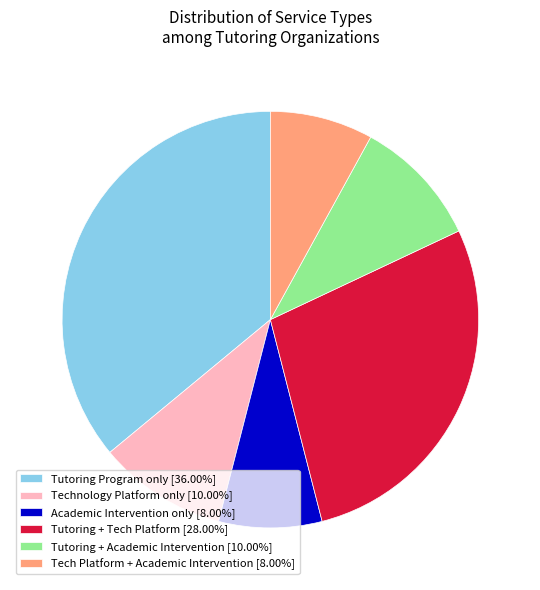

Does Tech Platform + Academic Intervention [8.00%] account for over 50% of the chart?

No